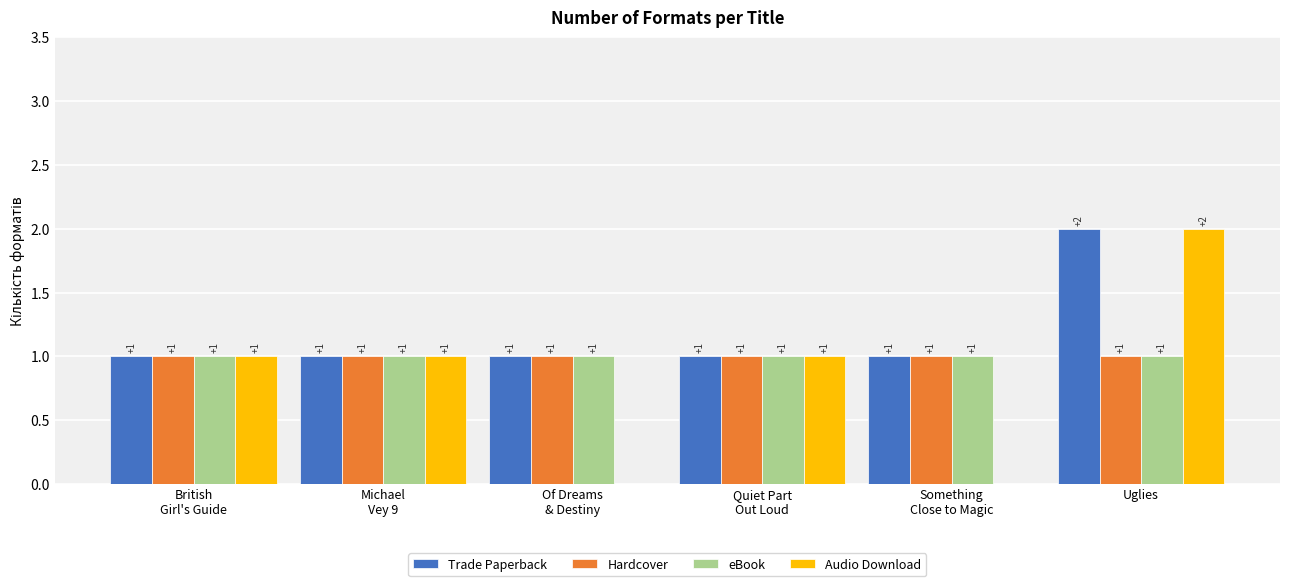

What is the greatest value displayed?

2